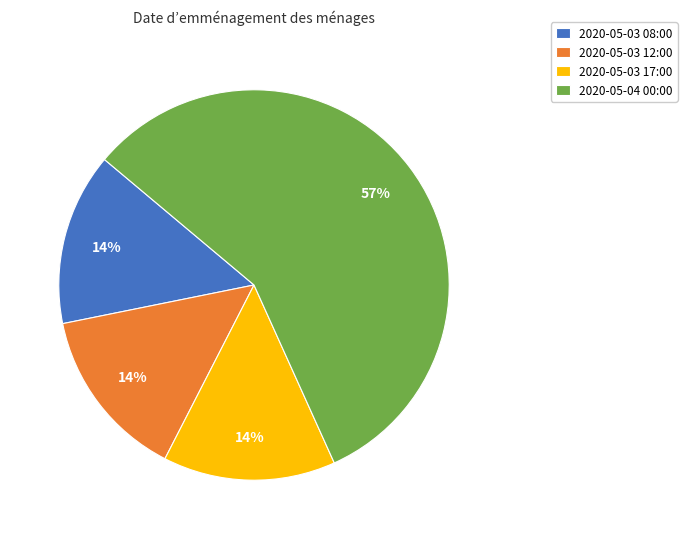

Approximately how many times larger is the value at 2020-05-03 17:00 compared to 2020-05-03 12:00?

1.0